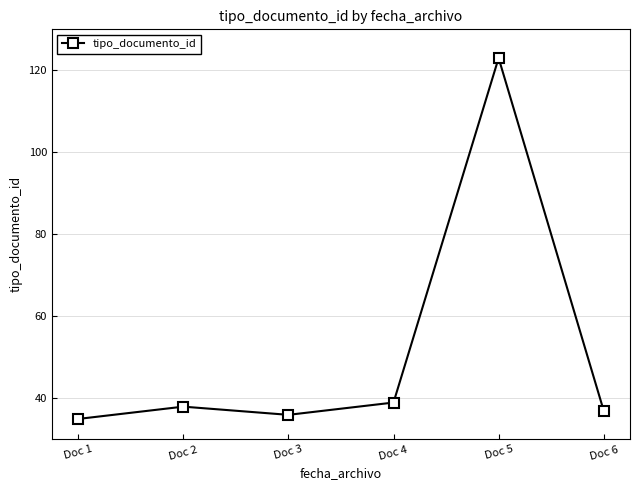

Is it true that the value at Doc 4 is 39?

True